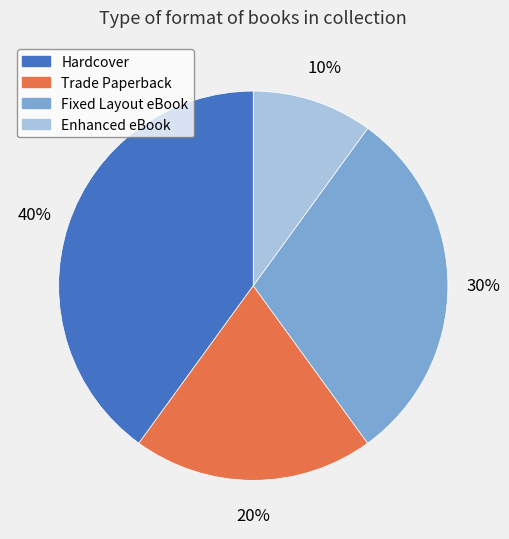

To the nearest percent, what portion does Fixed Layout eBook represent?

30%